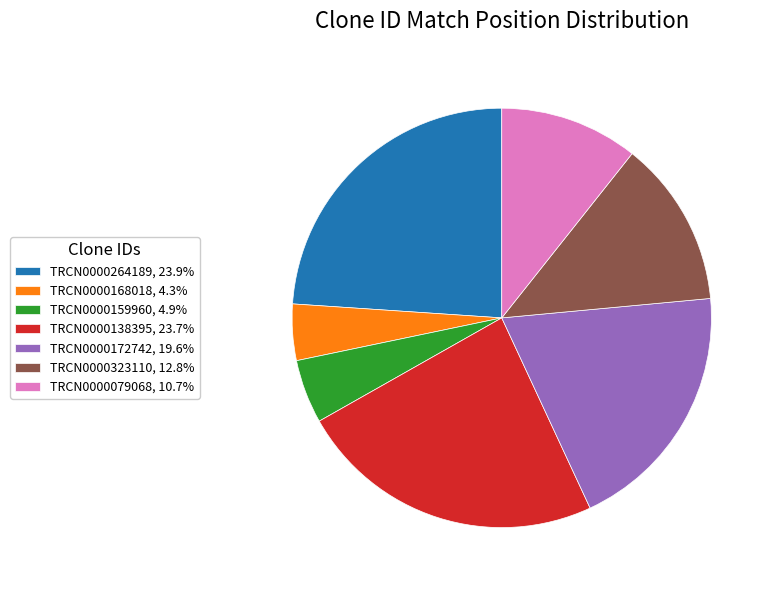

Approximately how many times larger is the value at TRCN0000172742, 19.6% compared to TRCN0000159960, 4.9%?

4.0